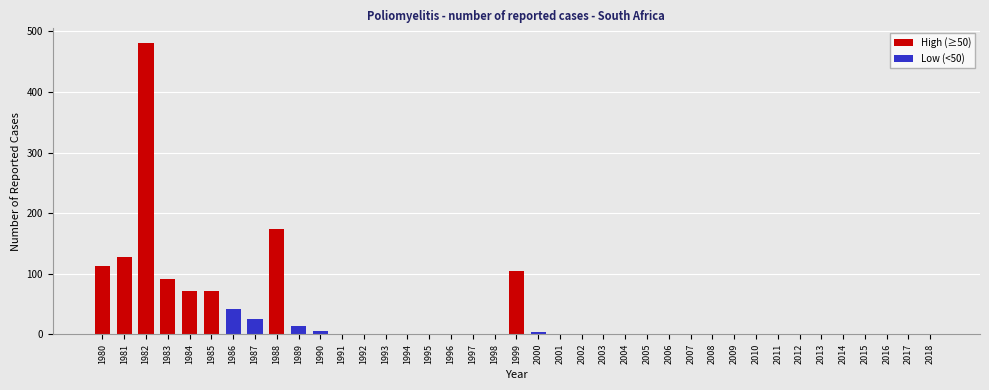

At which category does the chart reach its peak across all series?

1982